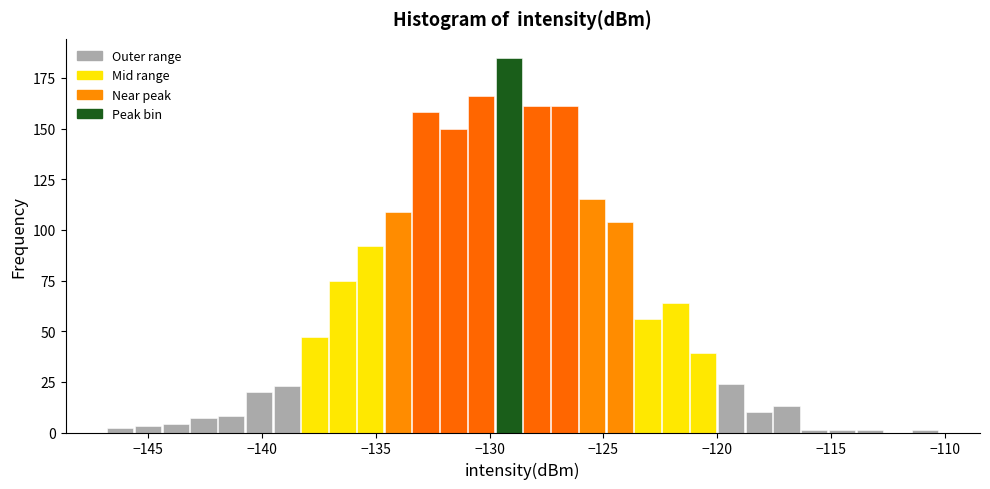

Around what value on the x-axis is the tallest bar? Give the approximate position of its centre, as read against the axis.

-129.0